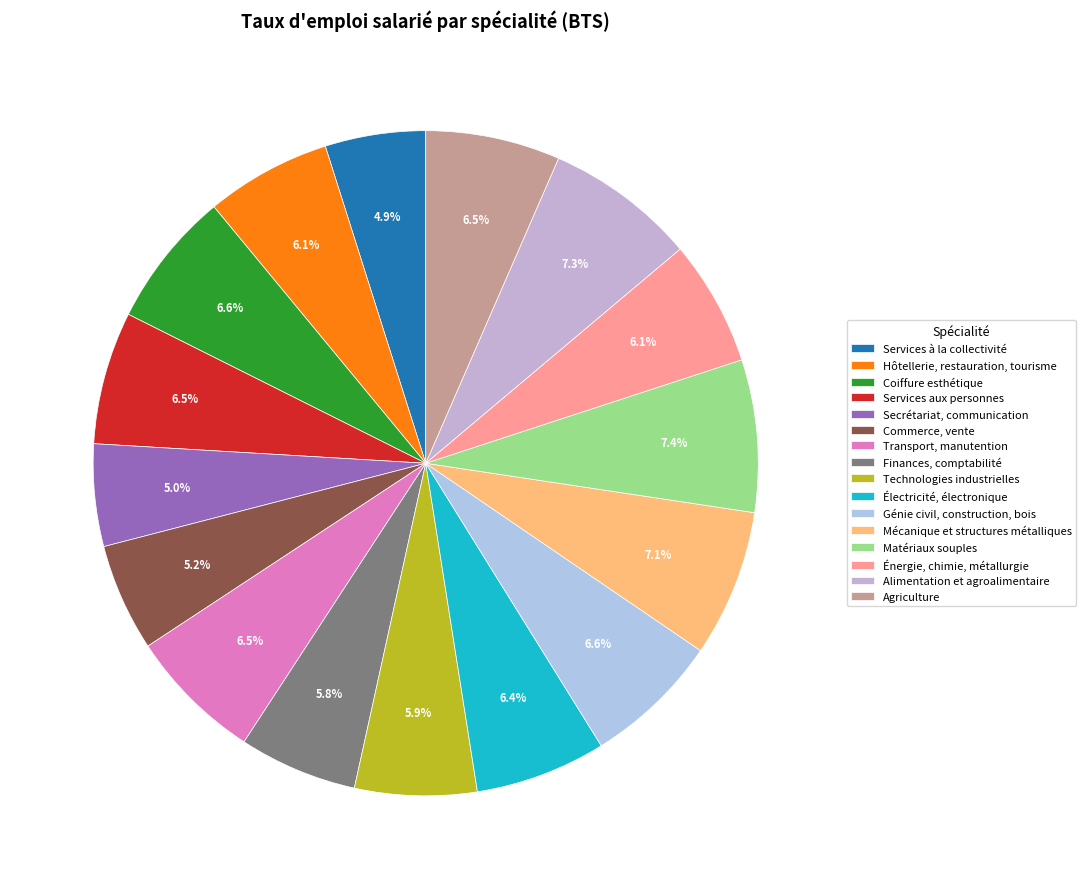

Is the sum of Technologies industrielles and Secrétariat, communication greater than half?

No